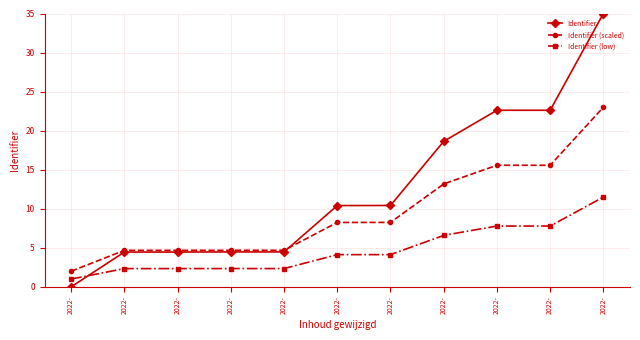

How many data points in Identifier (scaled) are less than 8?

5